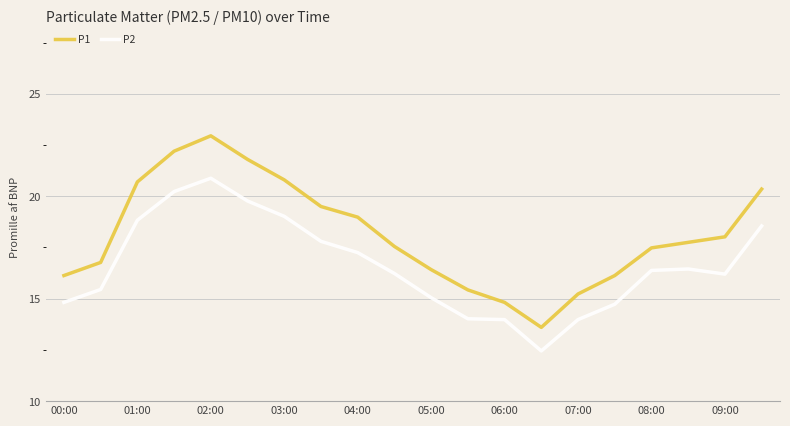

What is the difference between the maximum and minimum values in the P2 series?

8.4